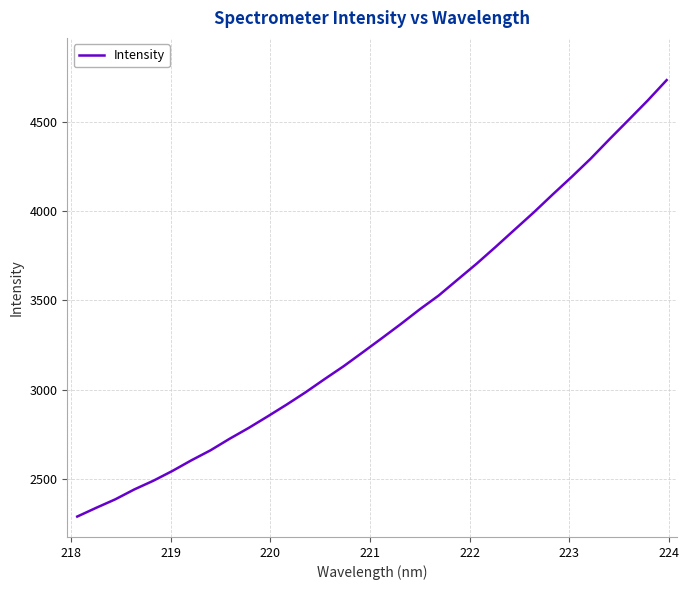

Does the chart display data point markers on the line(s)?

No